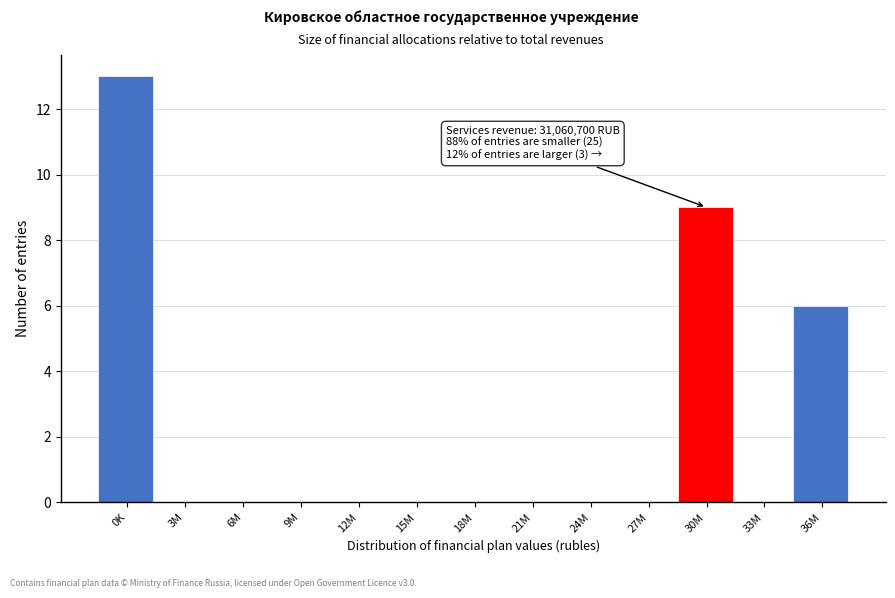

Reading right to left, extract all data points from this chart.

36M=6	33M=0	30M=9	27M=0	24M=0	21M=0	18M=0	15M=0	12M=0	9M=0	6M=0	3M=0	0K=13